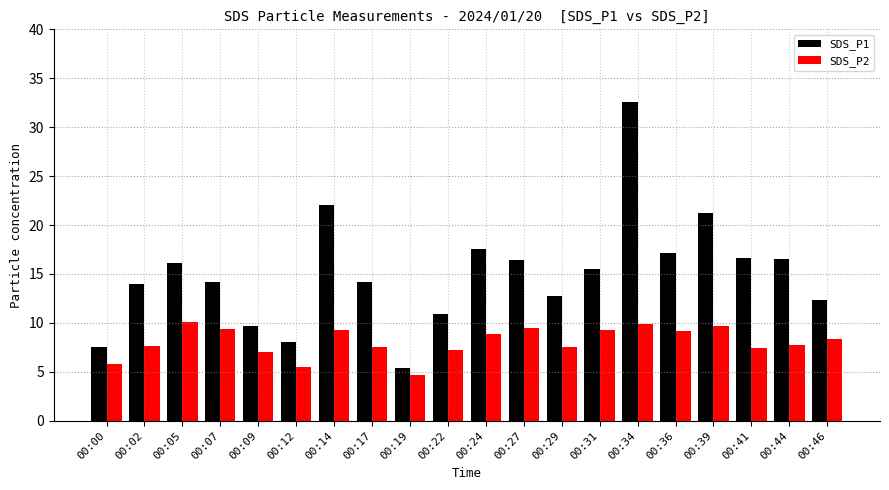

At which label does SDS_P1 first exceed 15?

00:05